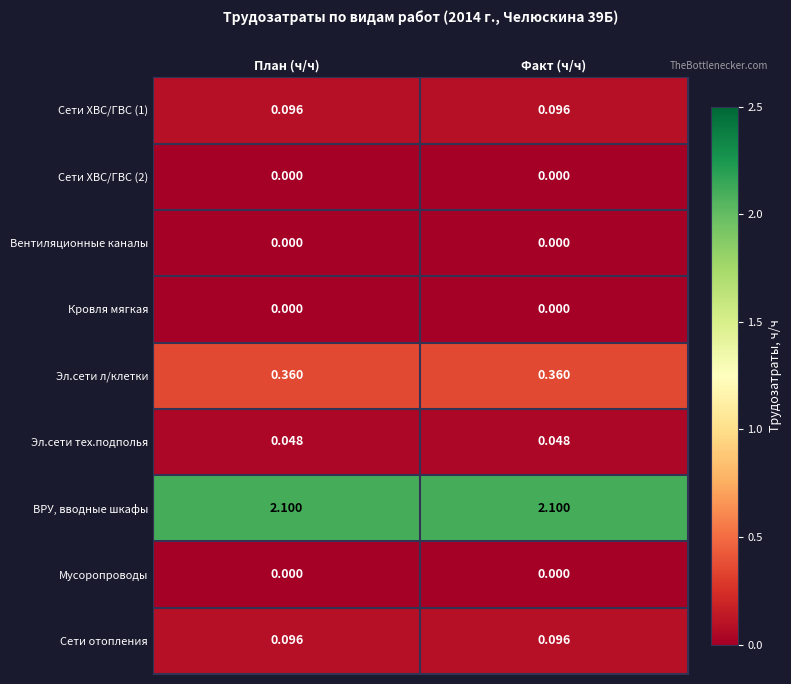

Which series has the largest total across all categories?

ВРУ, вводные шкафы